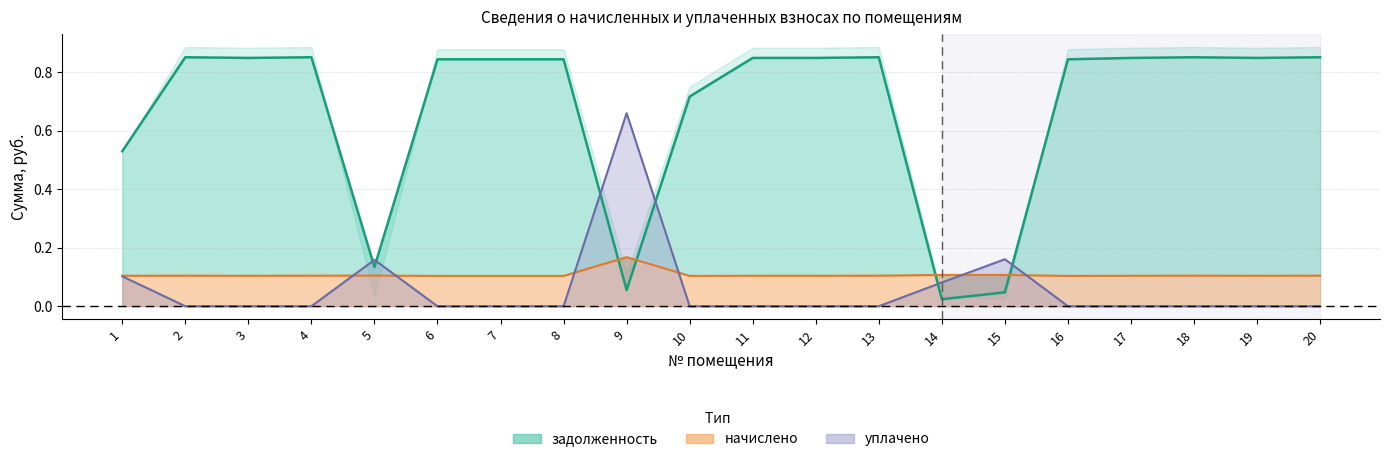

At which label is уплачено closest to 0?

2